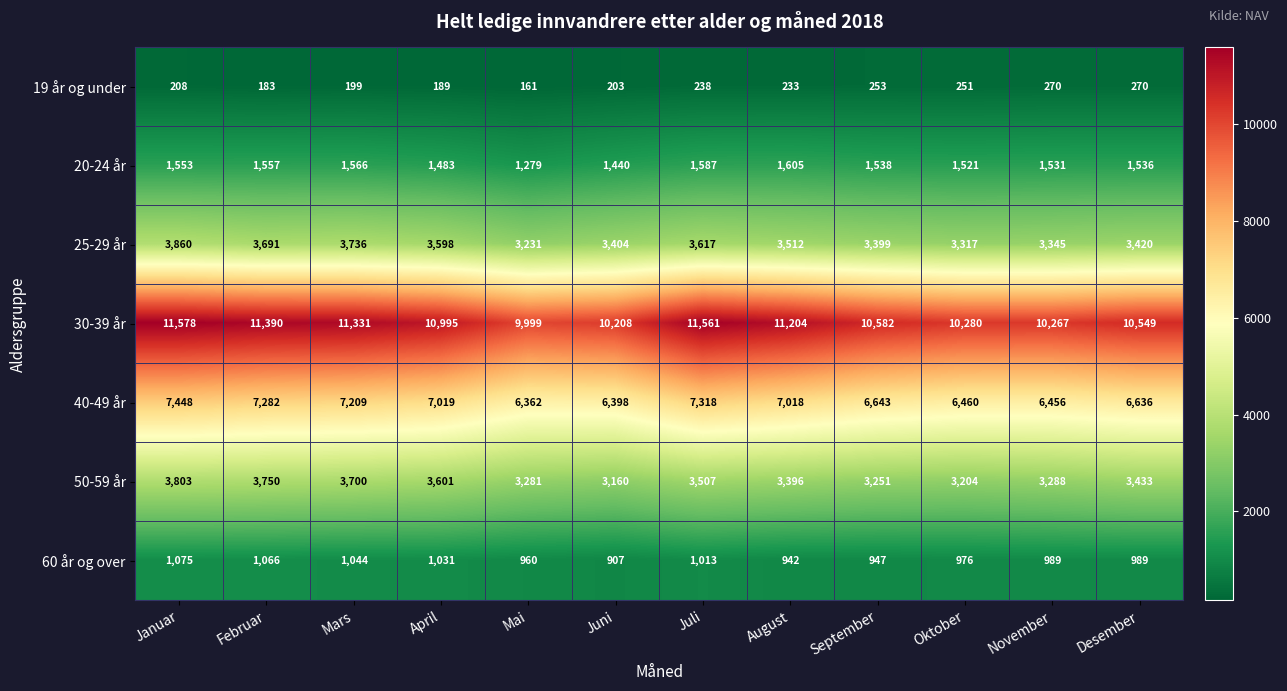

List the series in order of their peak value, highest first.

30-39 år, 40-49 år, 25-29 år, 50-59 år, 20-24 år, 60 år og over, 19 år og under